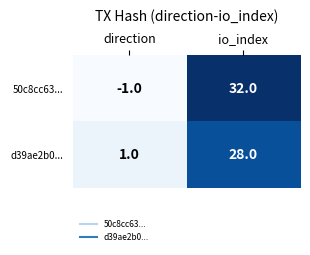

What is the spread (max minus min) of values at io_index?

4